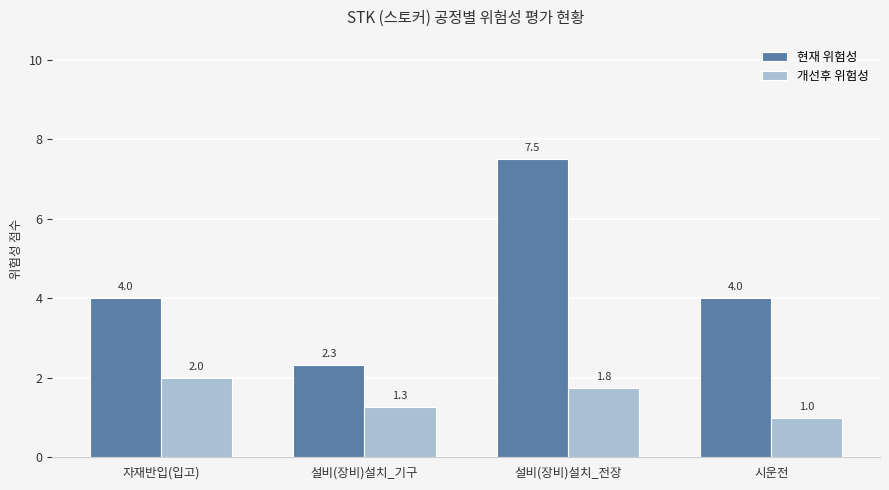

List the series in order of their peak value, lowest first.

개선후 위험성, 현재 위험성